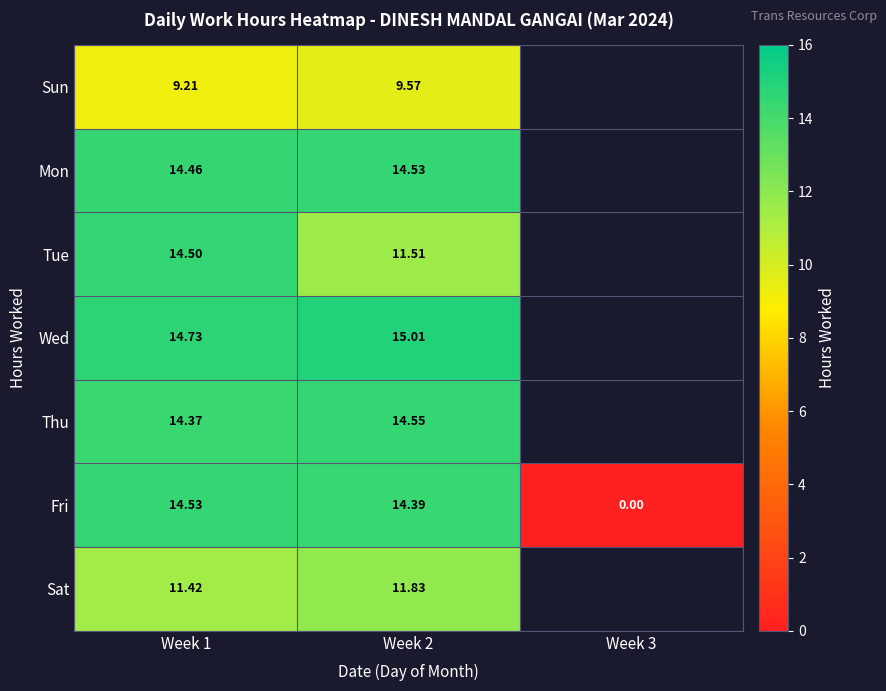

At which category does the chart reach its minimum across all series?

Week 3